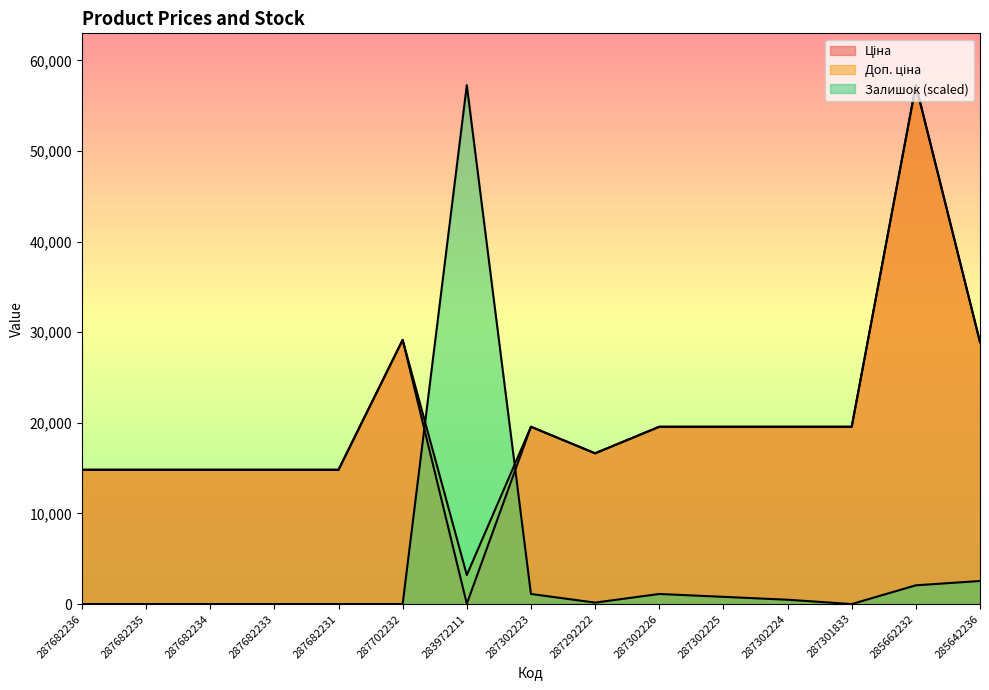

Where does the Доп. ціна series first go above 19564?

287702232